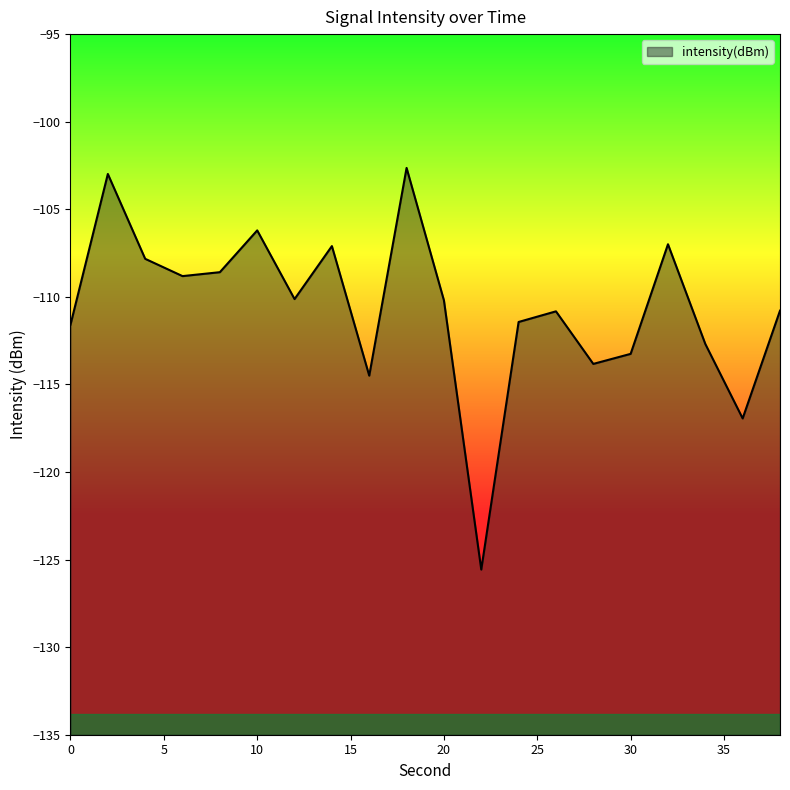

Which has a higher value, 28 or 4?

4